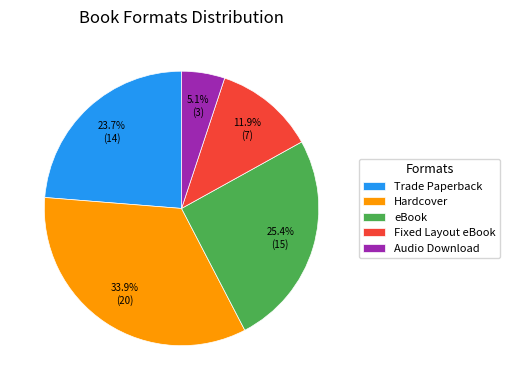

True or false: Fixed Layout eBook accounts for 12% of the total.

True